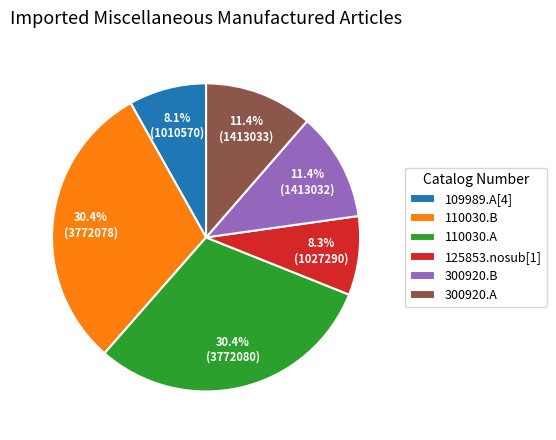

What percentage is the 110030.B slice, to the nearest percent?

30%